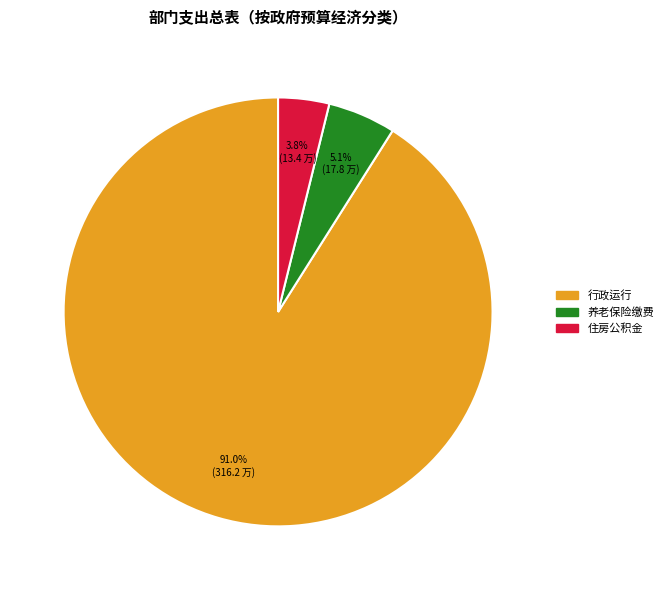

Is there a majority slice in this chart?

Yes